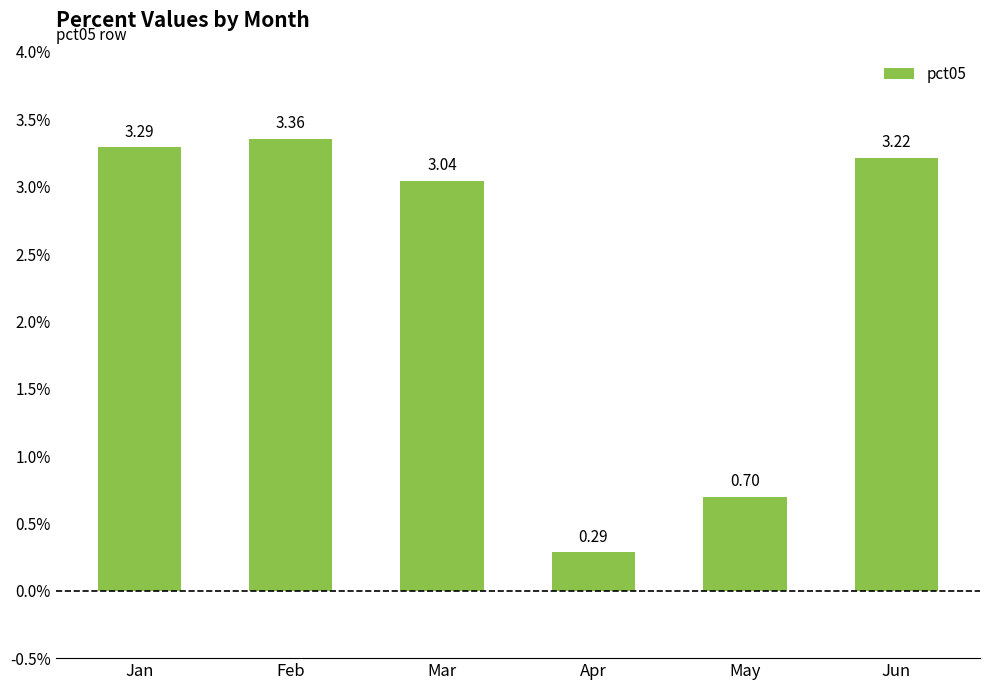

What is the value of the 6th bar from the left?

3.2